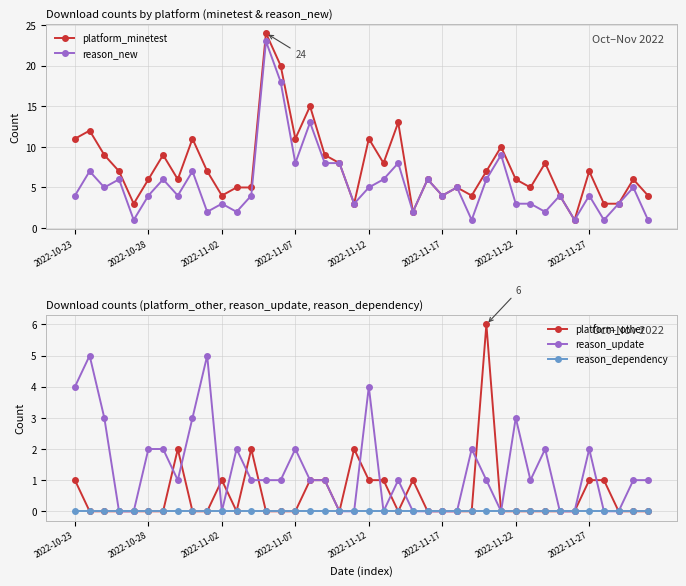

True or false: platform_minetest has more than 1 interior local peaks.

True